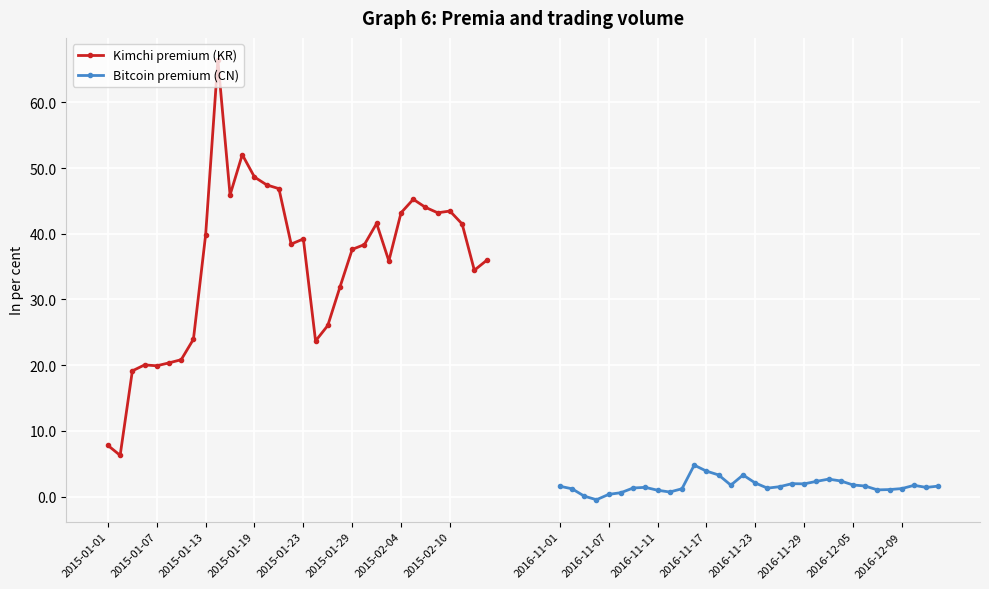

How many interior local valleys does the Bitcoin premium (CN) series have?

7